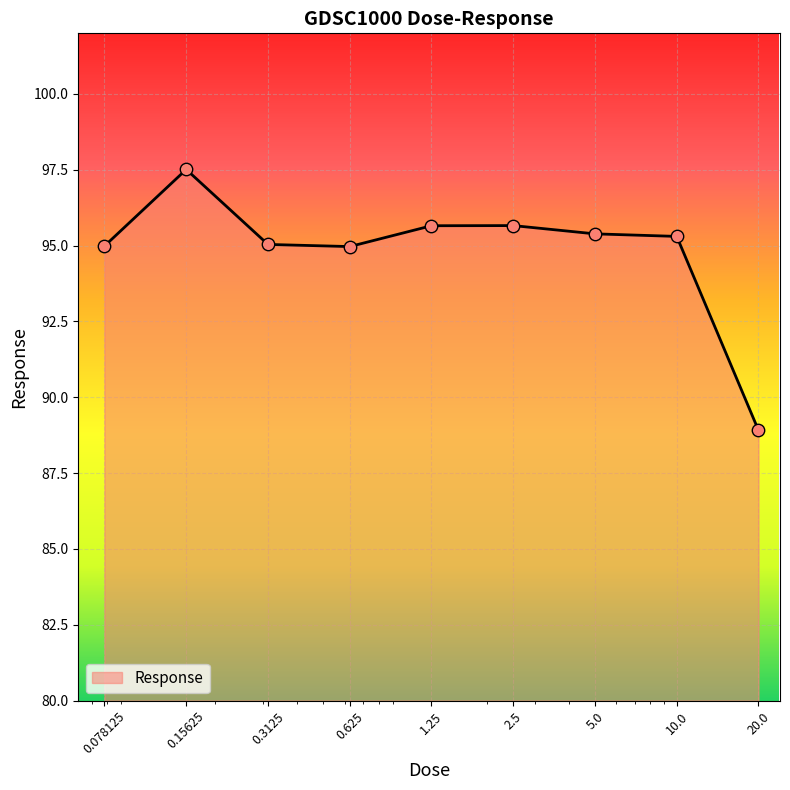

What is the greatest value displayed?

97.5